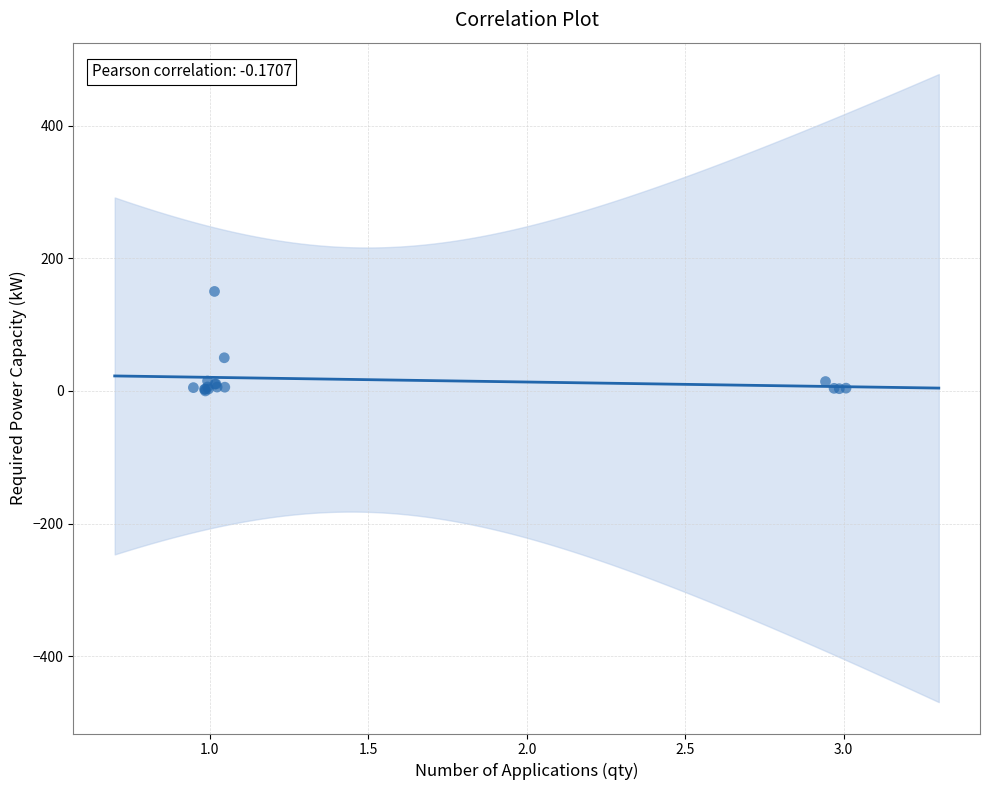

What Y value in the scatter plot is closest to 75?

50.0